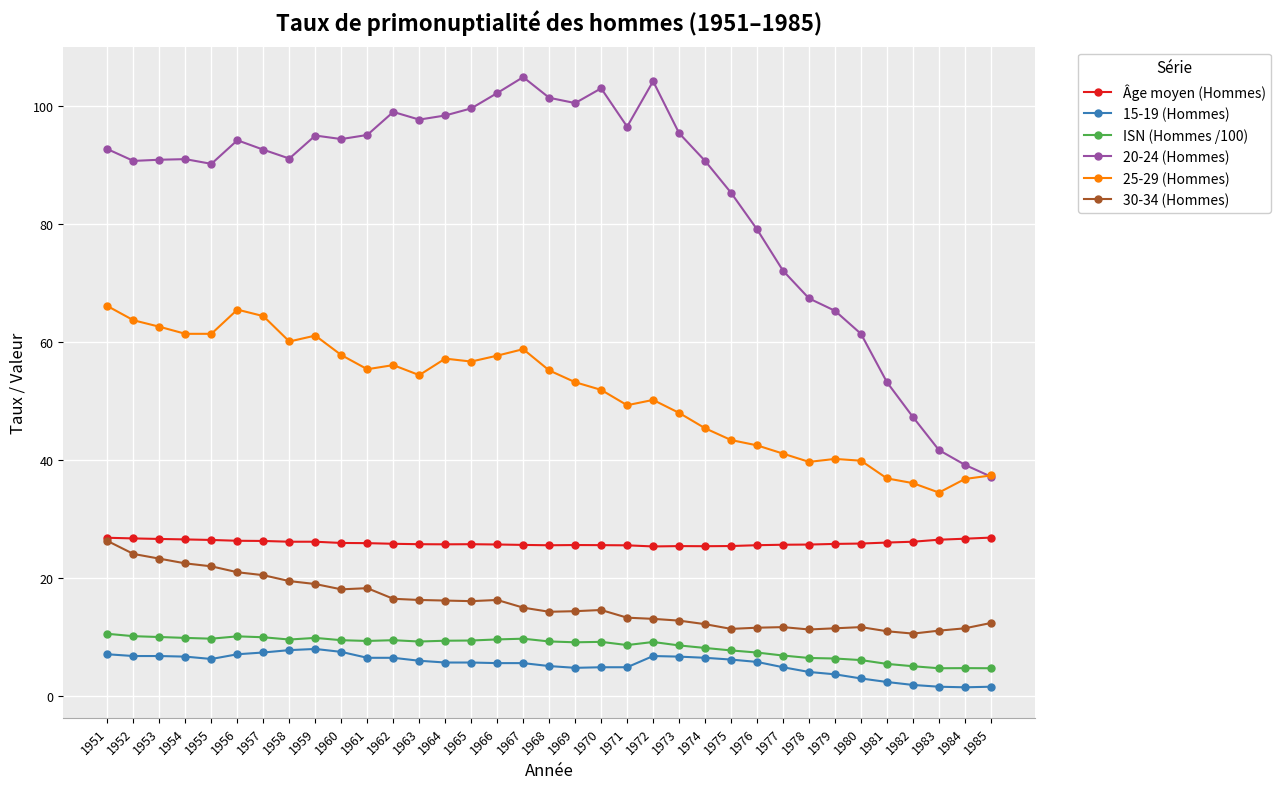

What is the value of the 15-19 (Hommes) point at the 25th from the left?

6.2